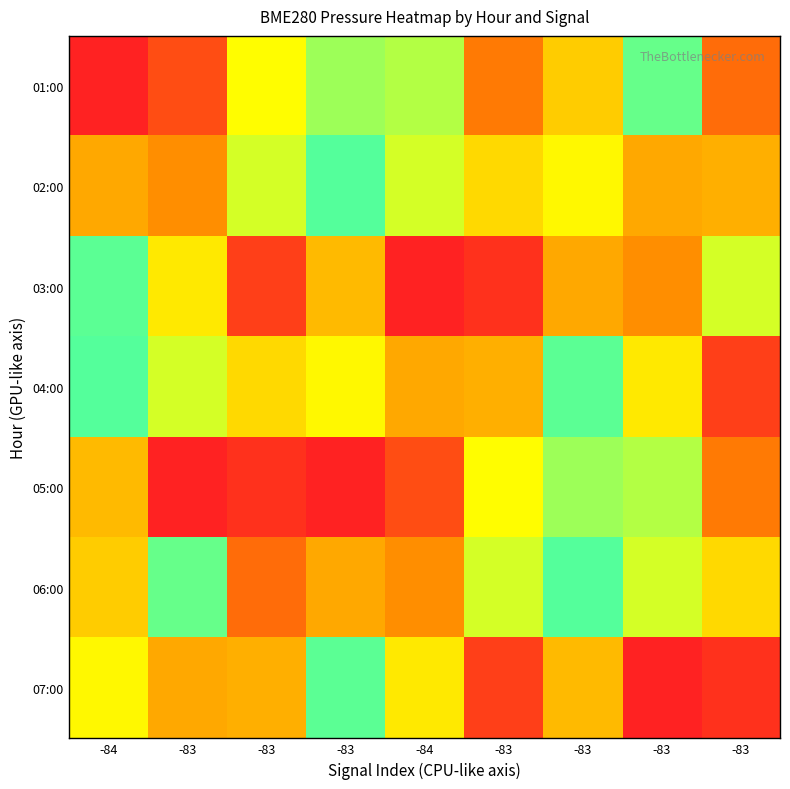

Count the number of data series in this chart.

7